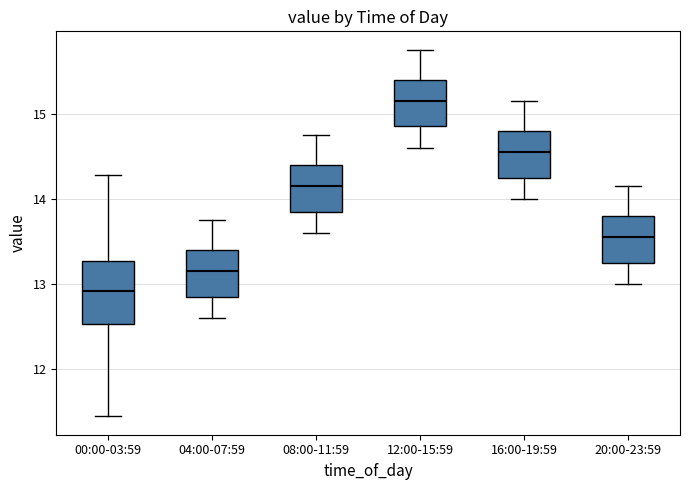

Reading left to right, read every box against the y-axis: the position of its median line, the range the box covers, and the ends of its whiskers. The values are not printed on the chart, so give them approximately, as read against the axis.

00:00-03:59: median 12.9, box 12.5 to 13.3, whiskers 11.5 to 14.3
04:00-07:59: median 13.2, box 12.9 to 13.4, whiskers 12.6 to 13.8
08:00-11:59: median 14.2, box 13.9 to 14.4, whiskers 13.6 to 14.8
12:00-15:59: median 15.2, box 14.9 to 15.4, whiskers 14.6 to 15.8
16:00-19:59: median 14.6, box 14.3 to 14.8, whiskers 14.0 to 15.2
20:00-23:59: median 13.6, box 13.3 to 13.8, whiskers 13.0 to 14.2